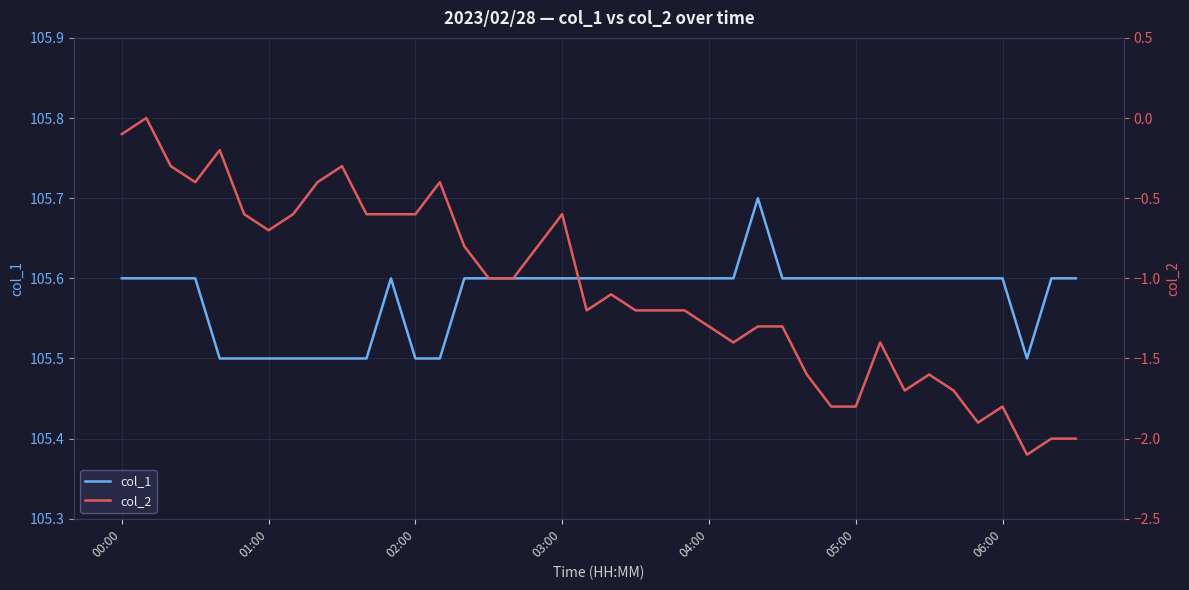

What is the total value across all series at 29?

103.8